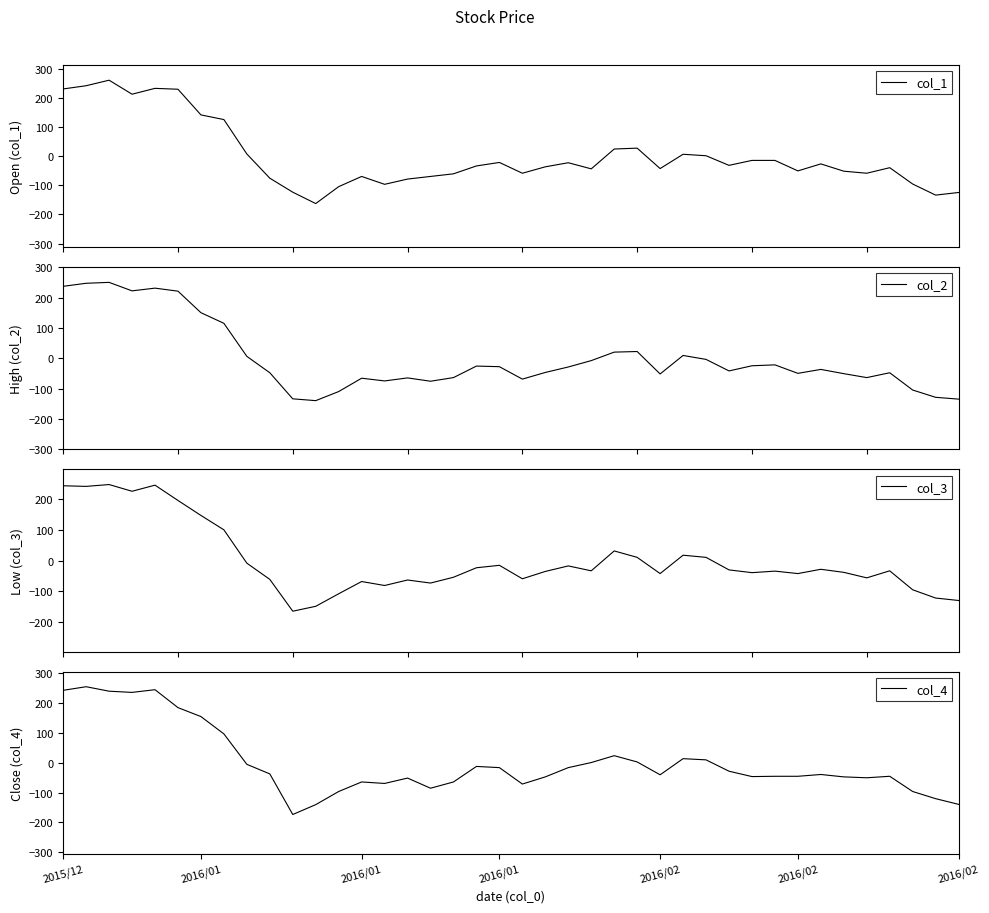

What is the value of the col_3 point at the 21st from the left?

-59.7